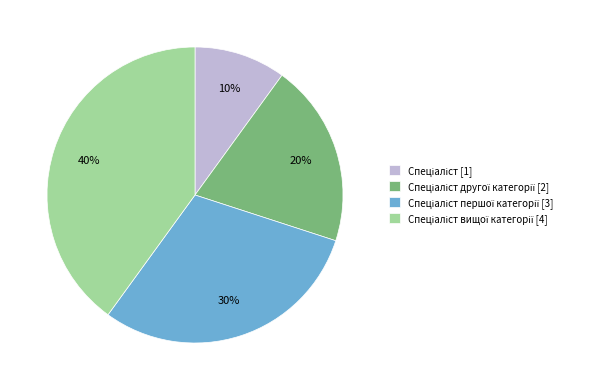

To the nearest percent, what is the average slice percentage?

25%